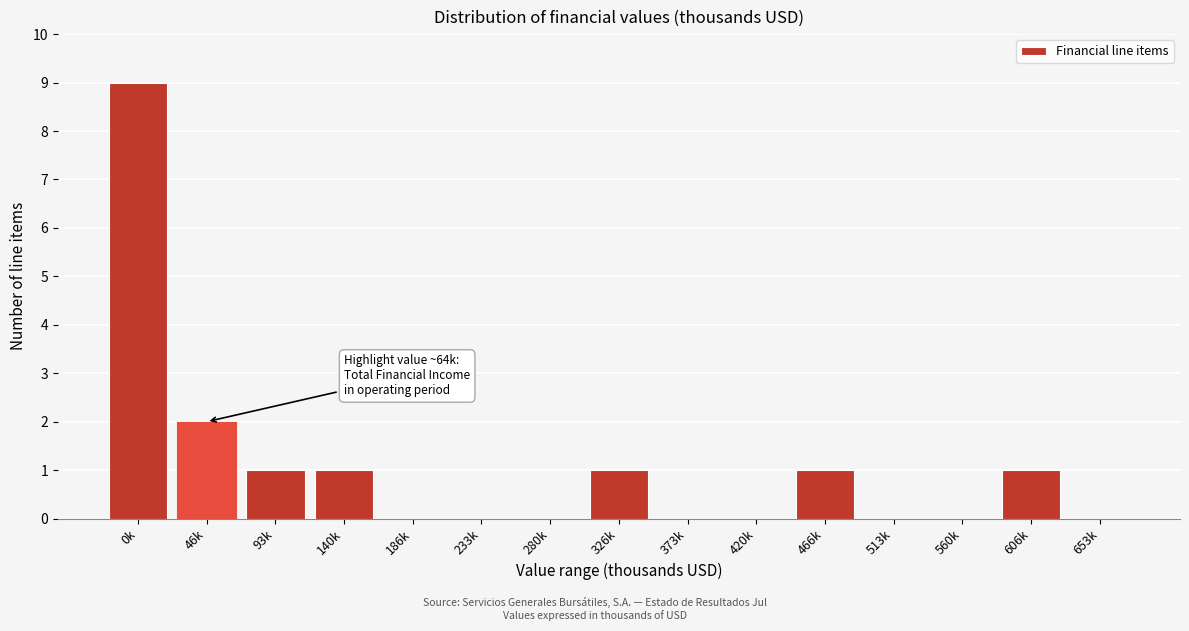

Reading right to left, transcribe all the data shown in this chart.

653k=0	606k=1	560k=0	513k=0	466k=1	420k=0	373k=0	326k=1	280k=0	233k=0	186k=0	140k=1	93k=1	46k=2	0k=9